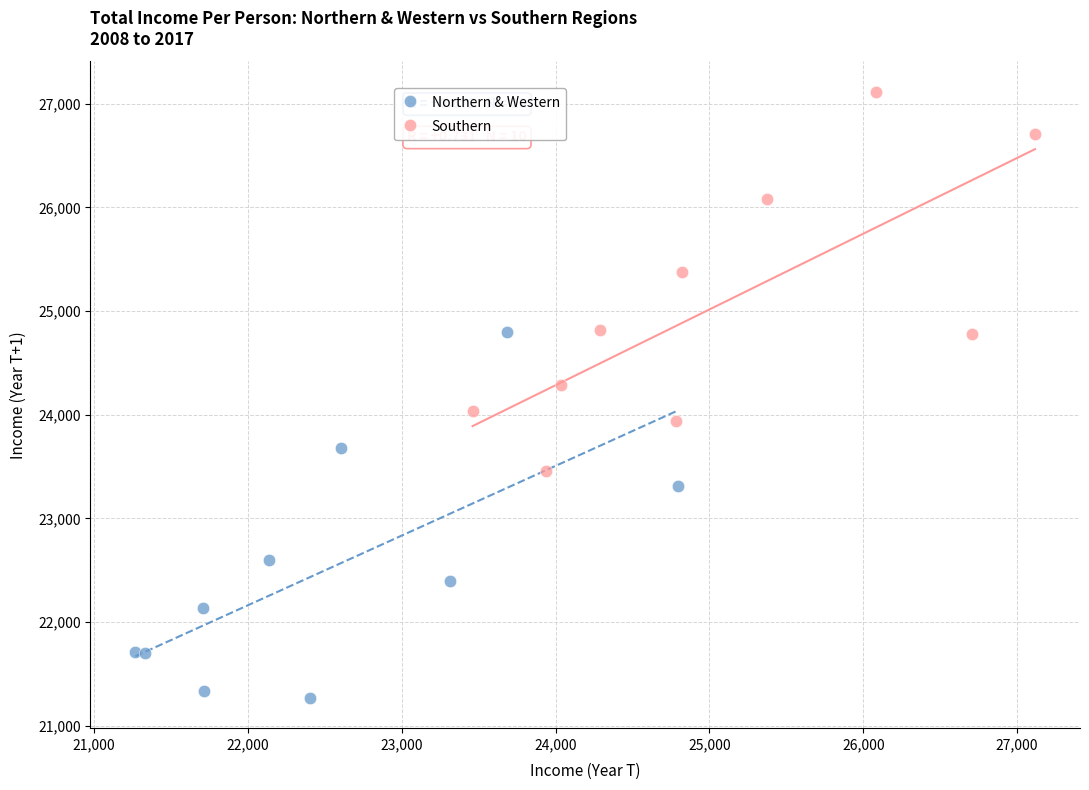

What are all the series names shown in the legend?

Northern & Western, Southern